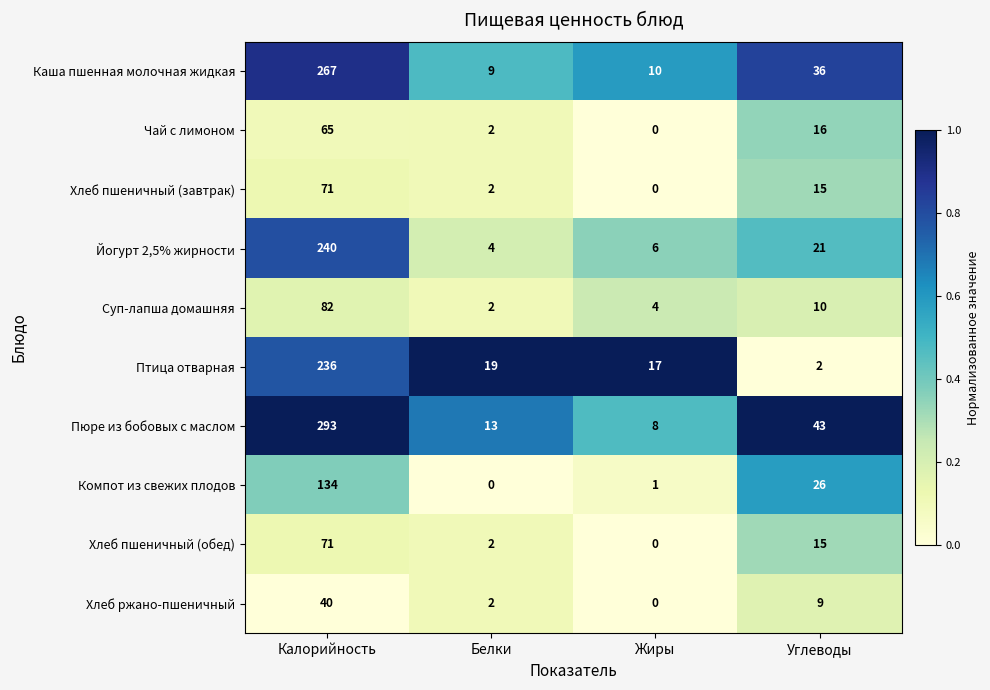

Read the Пюре из бобовых с маслом value at Углеводы.

43